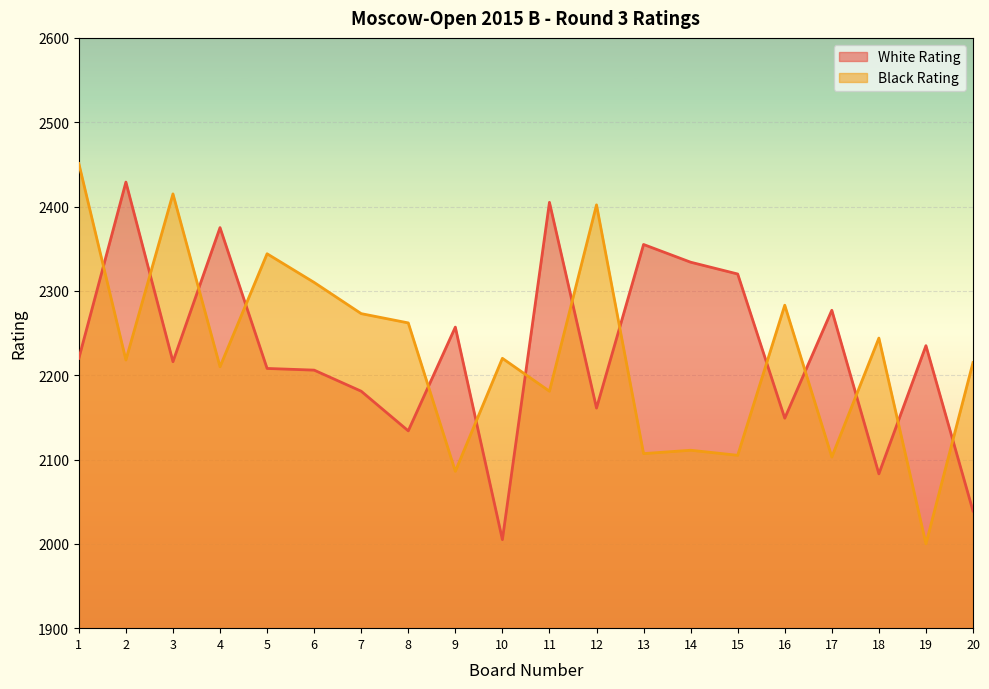

Between 14 and 15, which is larger?

14